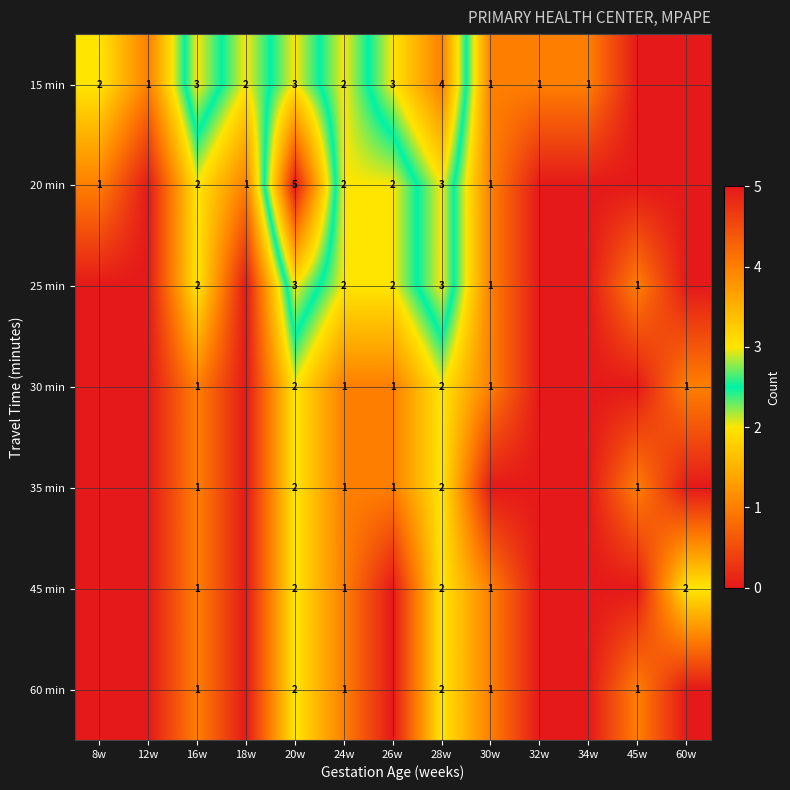

How many series are shown in this chart?

7